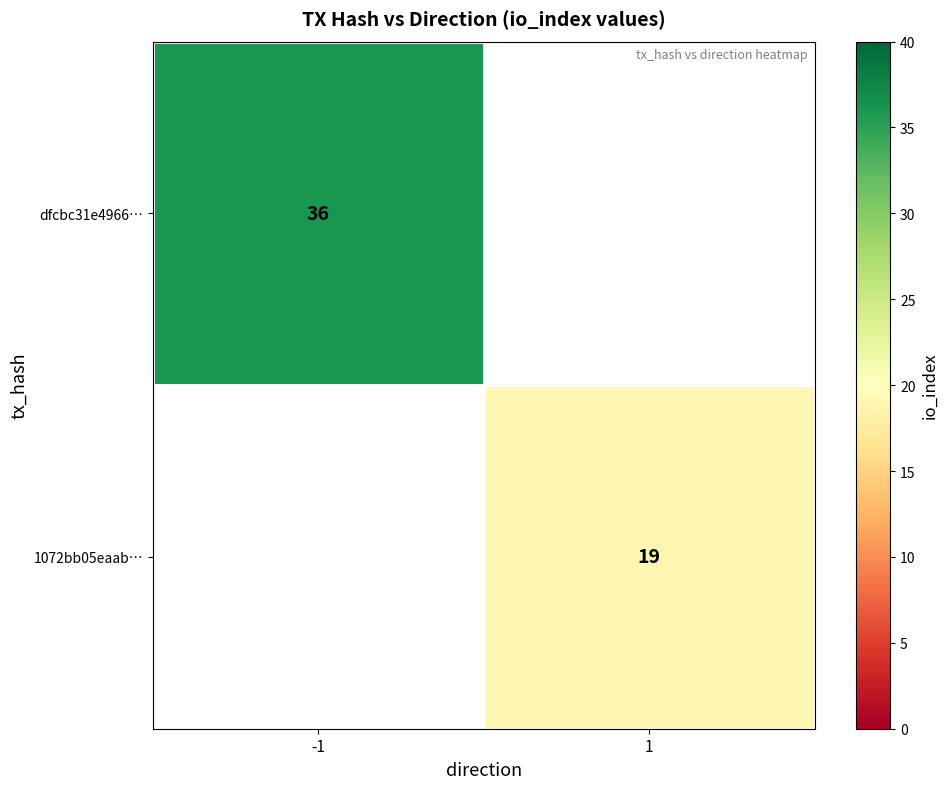

How many data points does each series have?

2